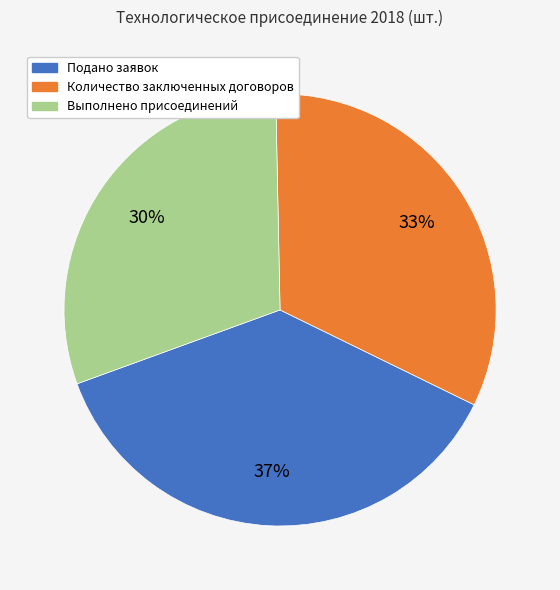

What is the ratio of the value at Подано заявок to the value at Количество заключенных договоров?

1.1